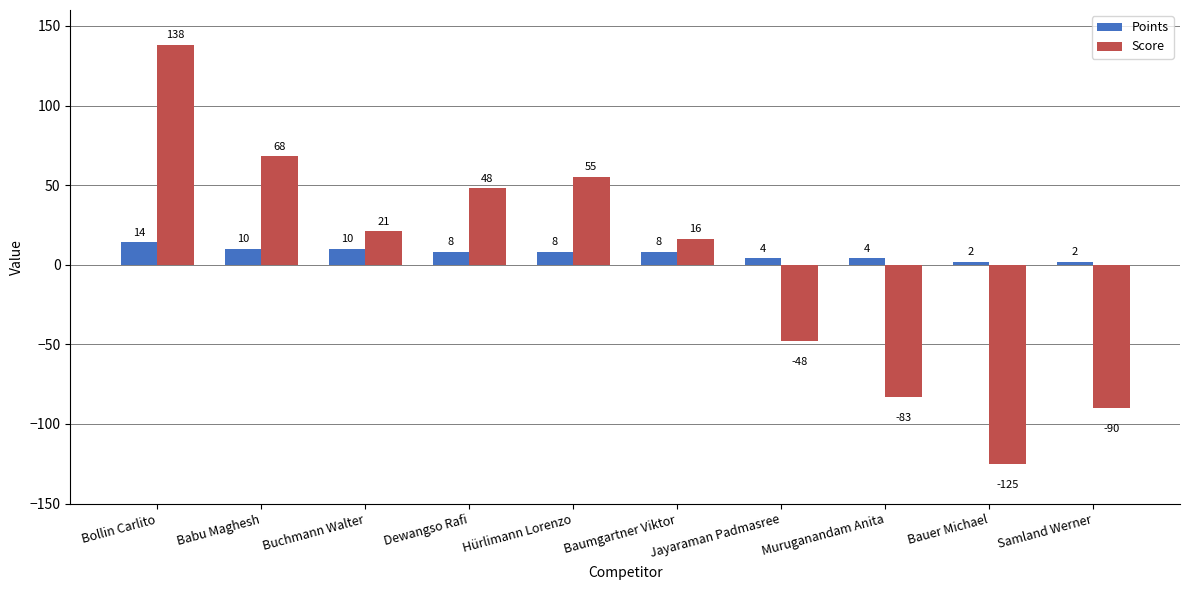

Rank the series by their maximum value, from highest to lowest.

Score, Points